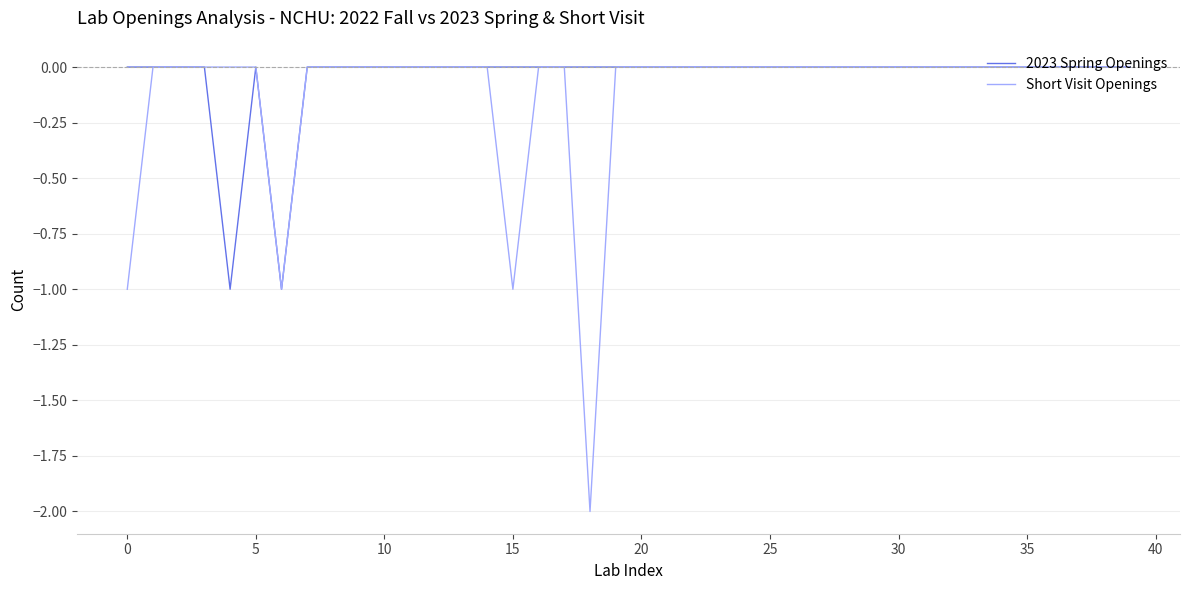

How many lines are shown in the chart?

2